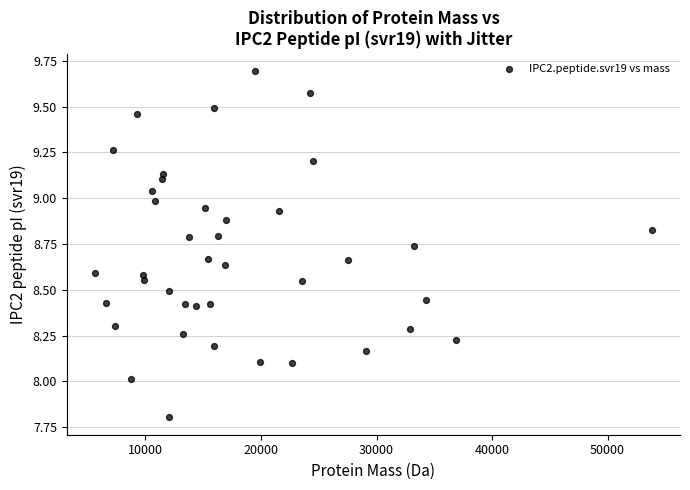

What is the range of Y values (max minus min)?

1.9